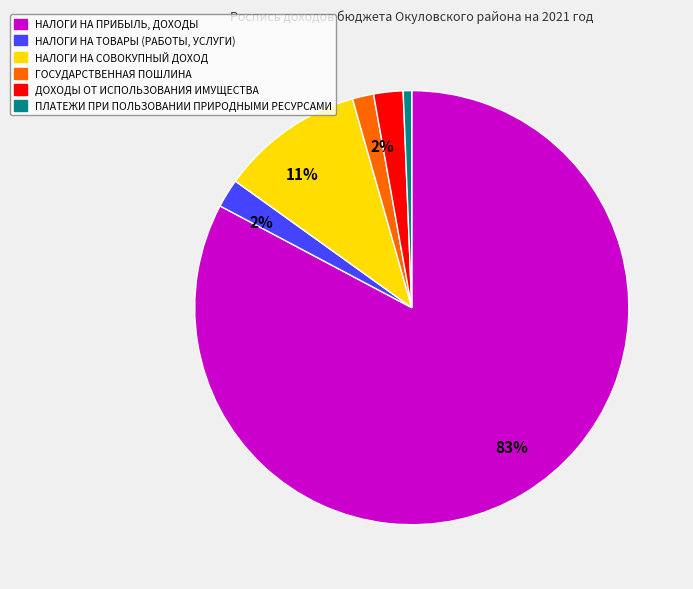

Does any single category account for the majority?

Yes